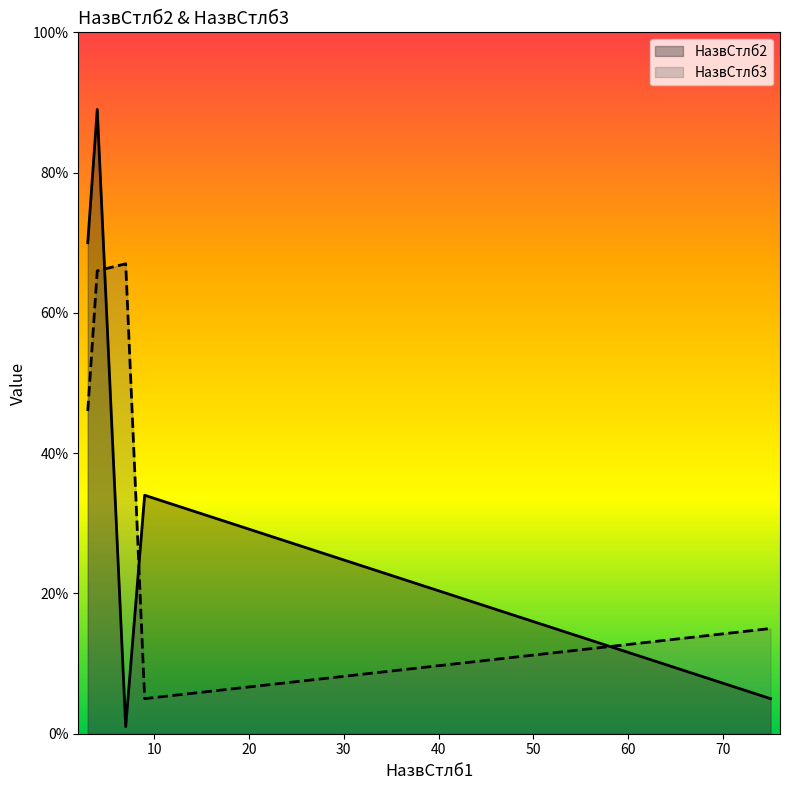

What is the maximum value for НазвСтлб2?

89